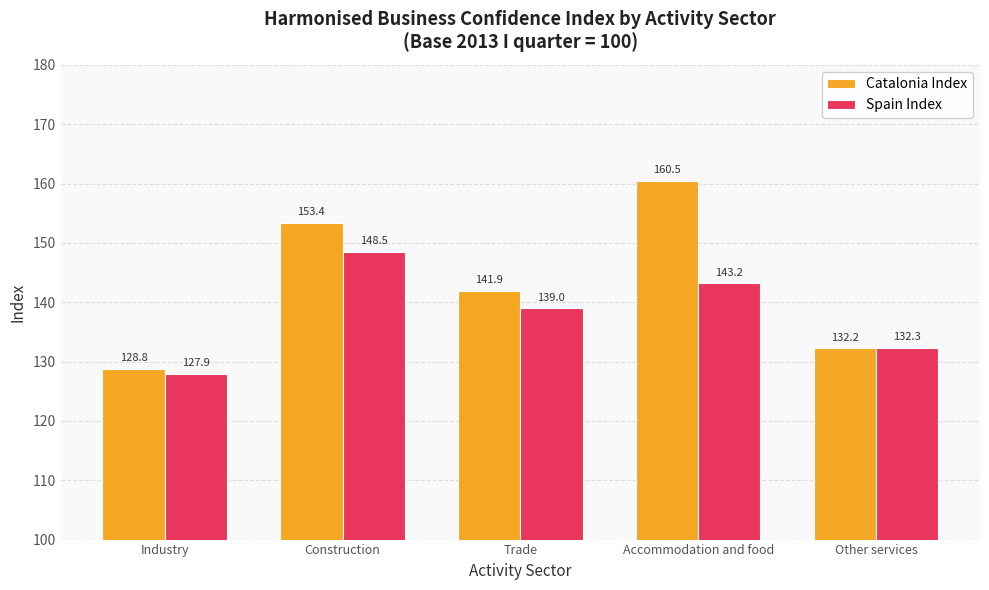

What is the lowest value of the Catalonia Index series?

128.8